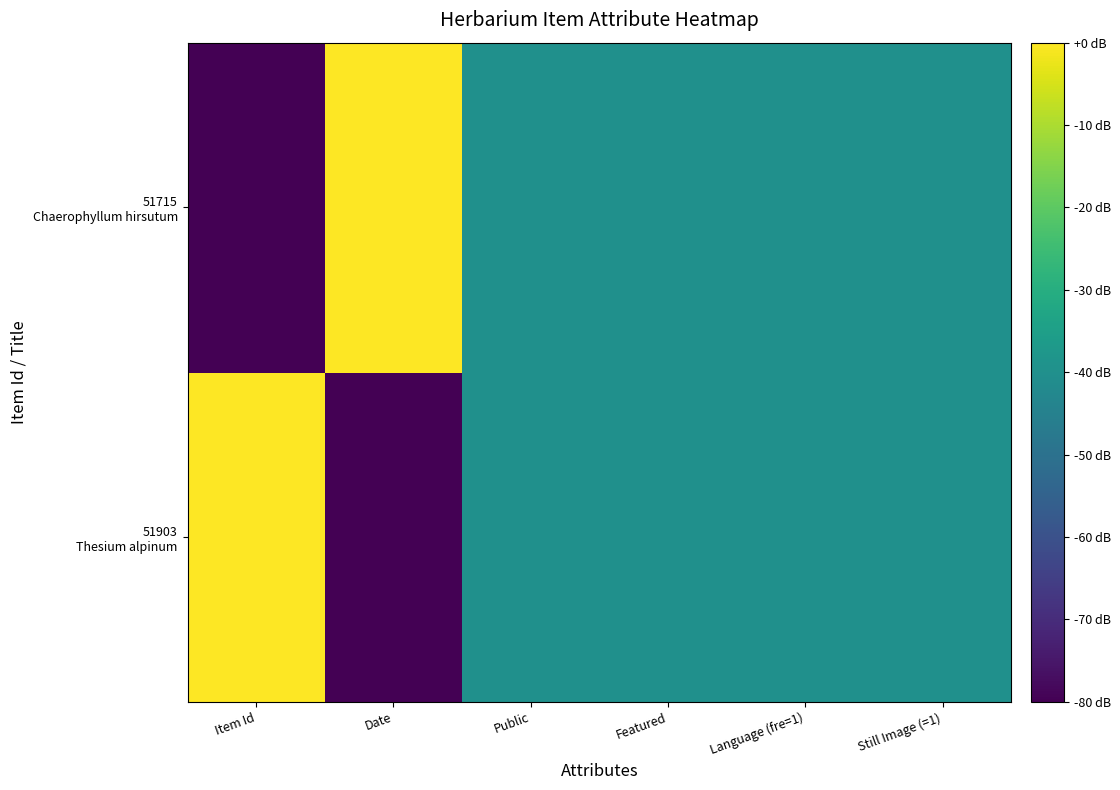

Which series has the widest spread of values?

51903 Thesium alpinum